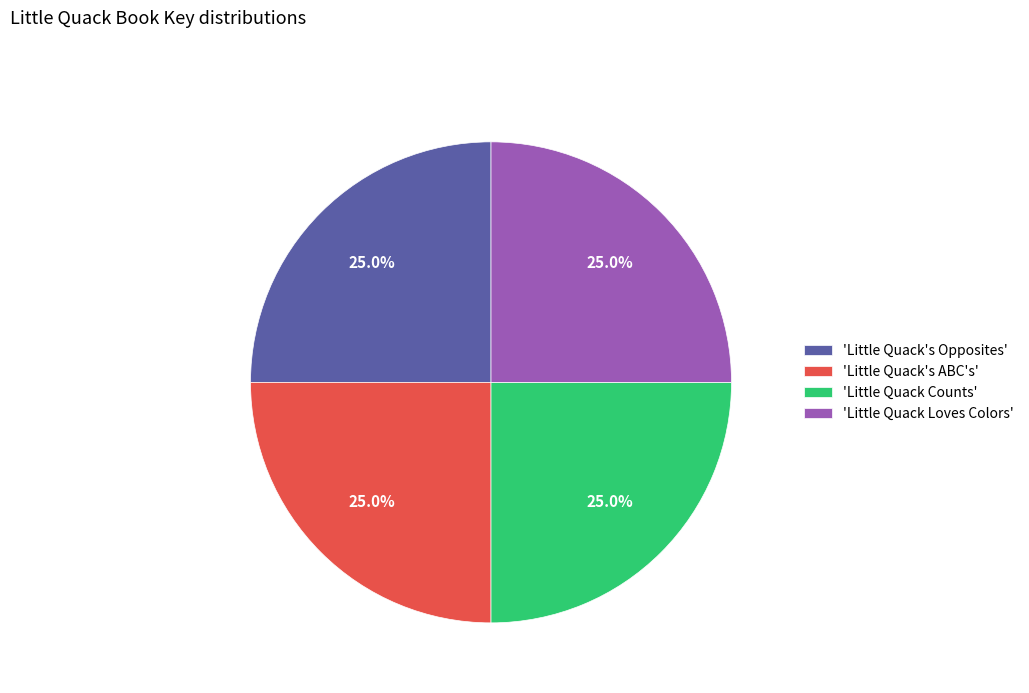

What is the total percentage of 'Little Quack Loves Colors' and 'Little Quack's Opposites'?

50.0%